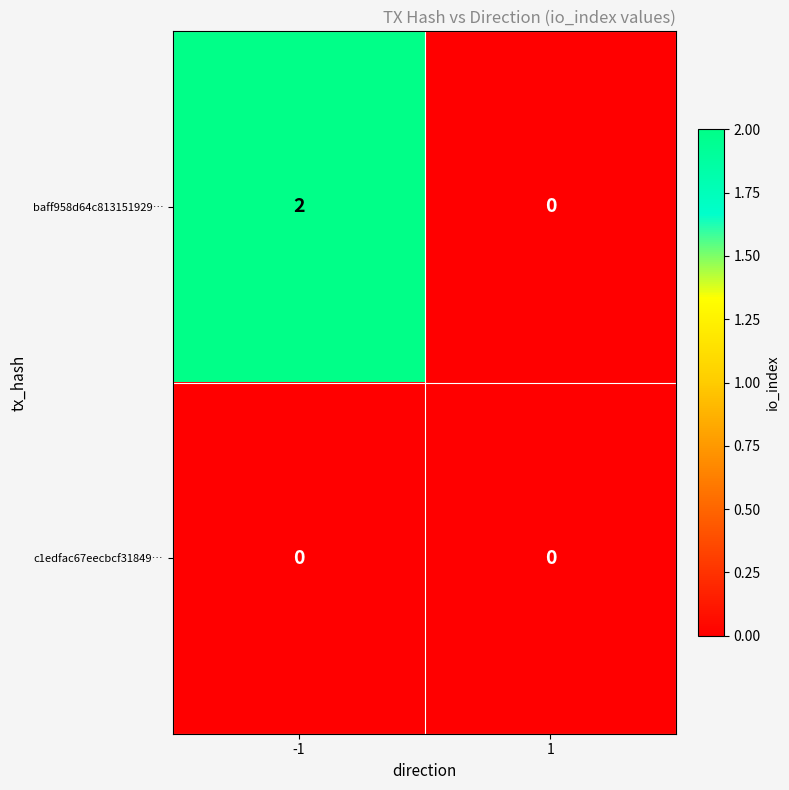

What is the spread (max minus min) of values at -1?

2